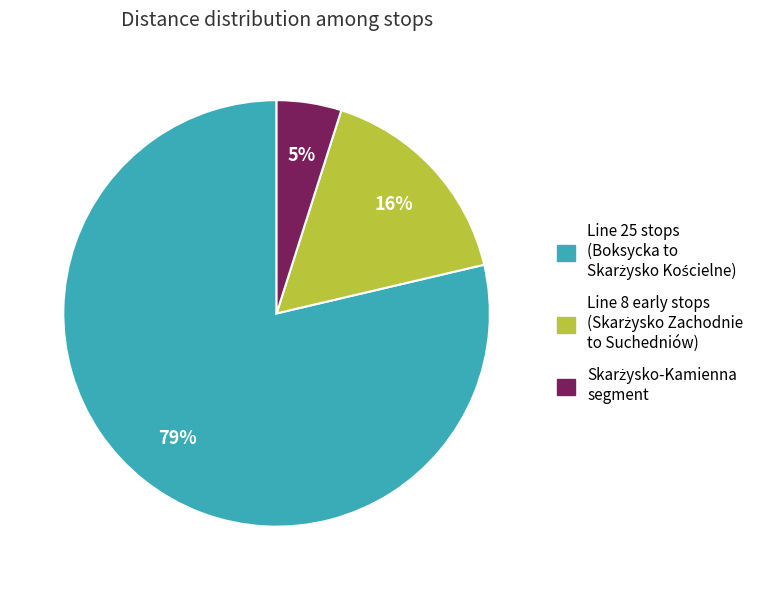

To the nearest percent, what is the difference between the largest and smallest slice percentages?

74%